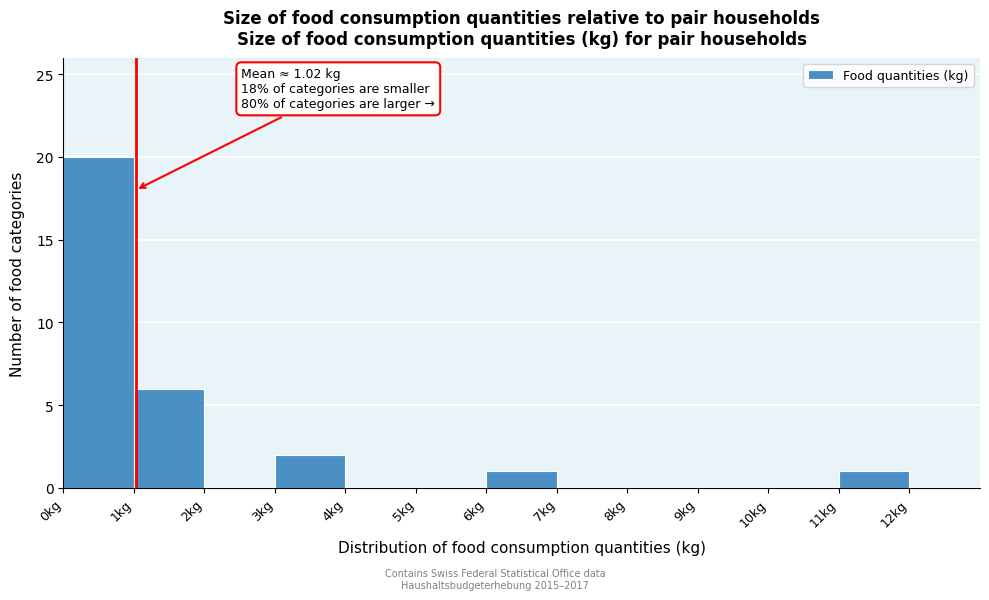

Which range on the x-axis has the tallest bar?

0 to 1